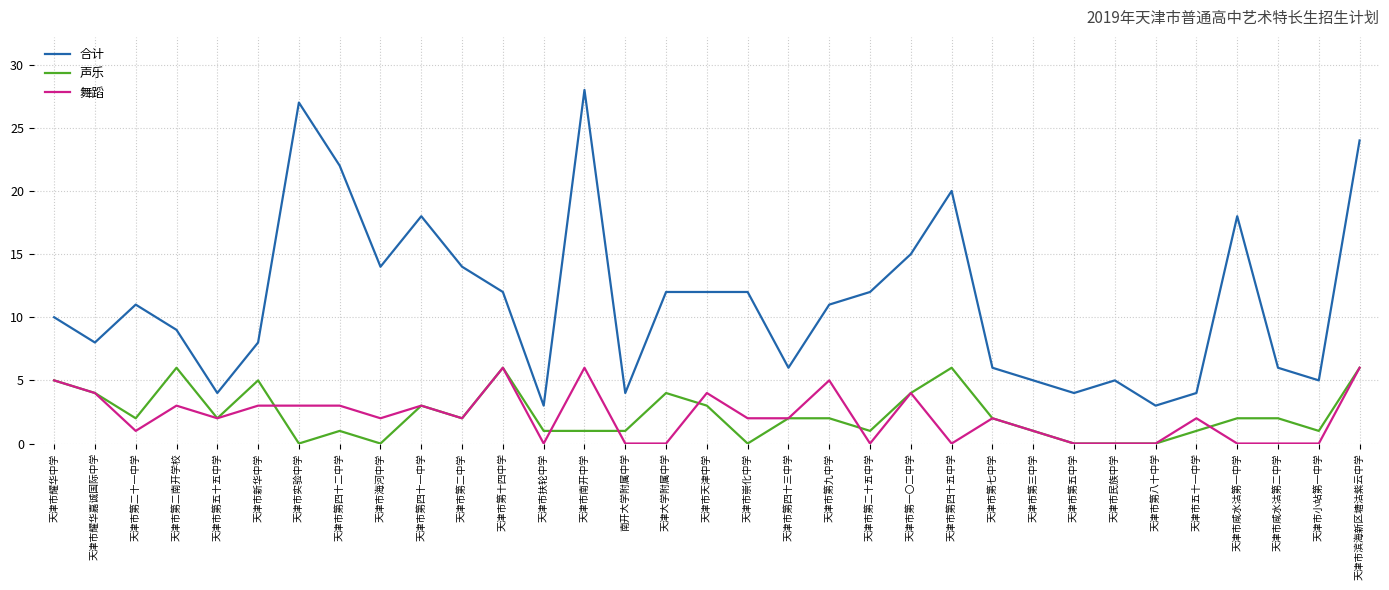

Does the chart have visible grid lines?

Yes